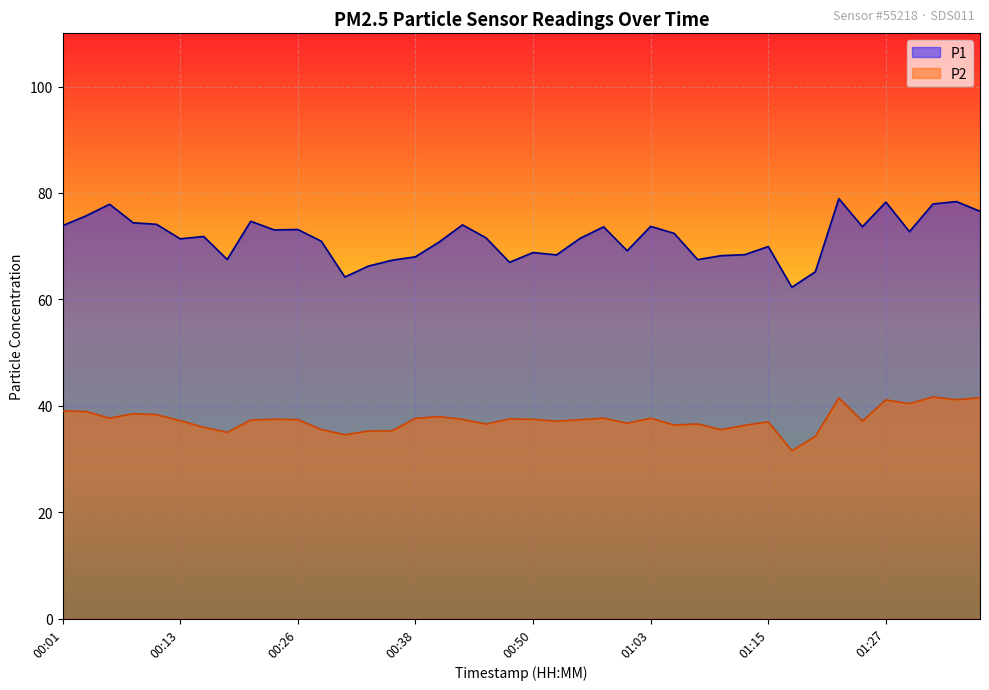

At which label does P2 reach its minimum?

01:17